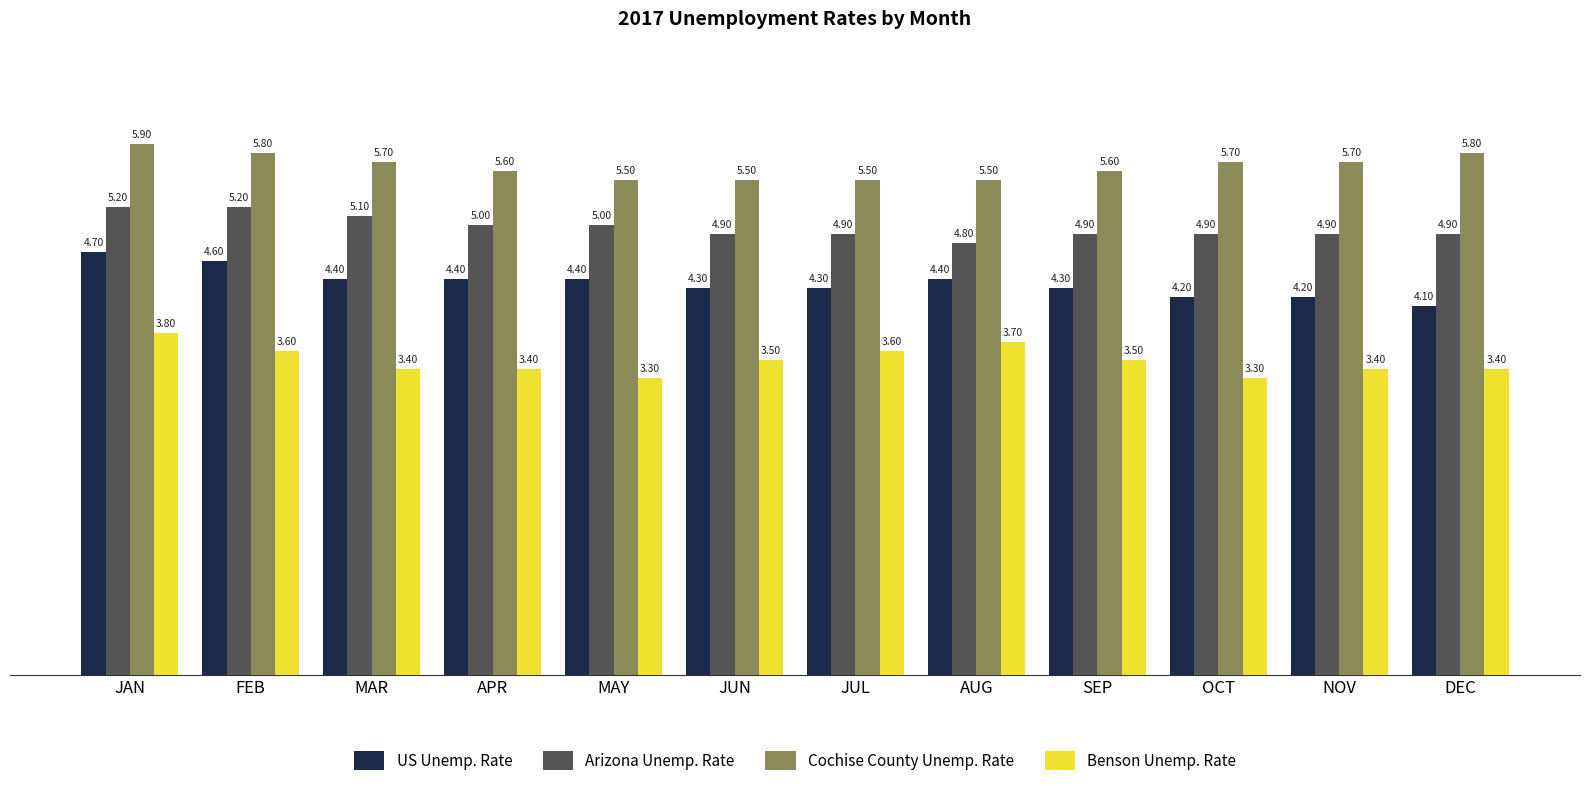

Where is US Unemp. Rate nearest to the value 4?

DEC